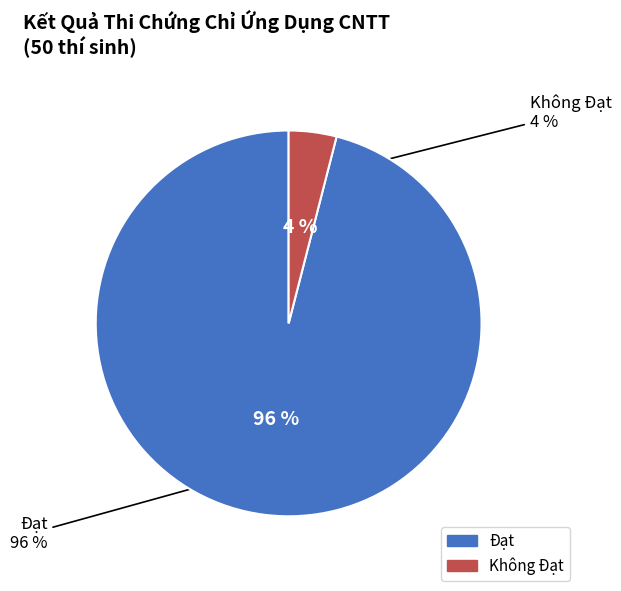

Is there any slice that represents more than half of the pie?

Yes